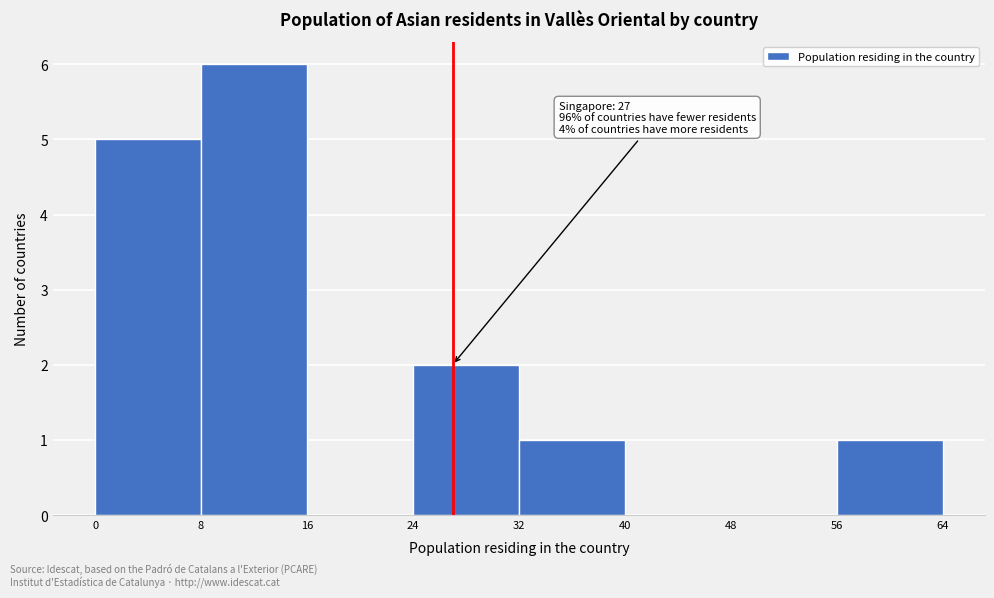

Over which range of the x-axis is the bar tallest?

8 to 16